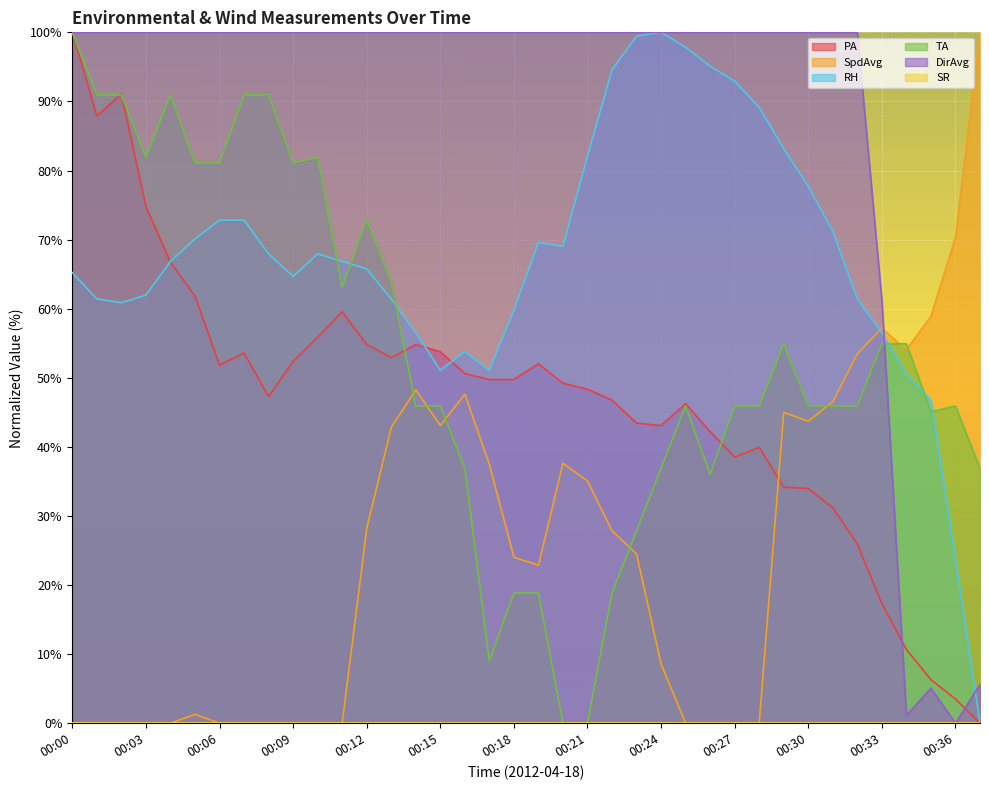

What is the sum of the SpdAvg values at 00:21 and 00:03?

35.1